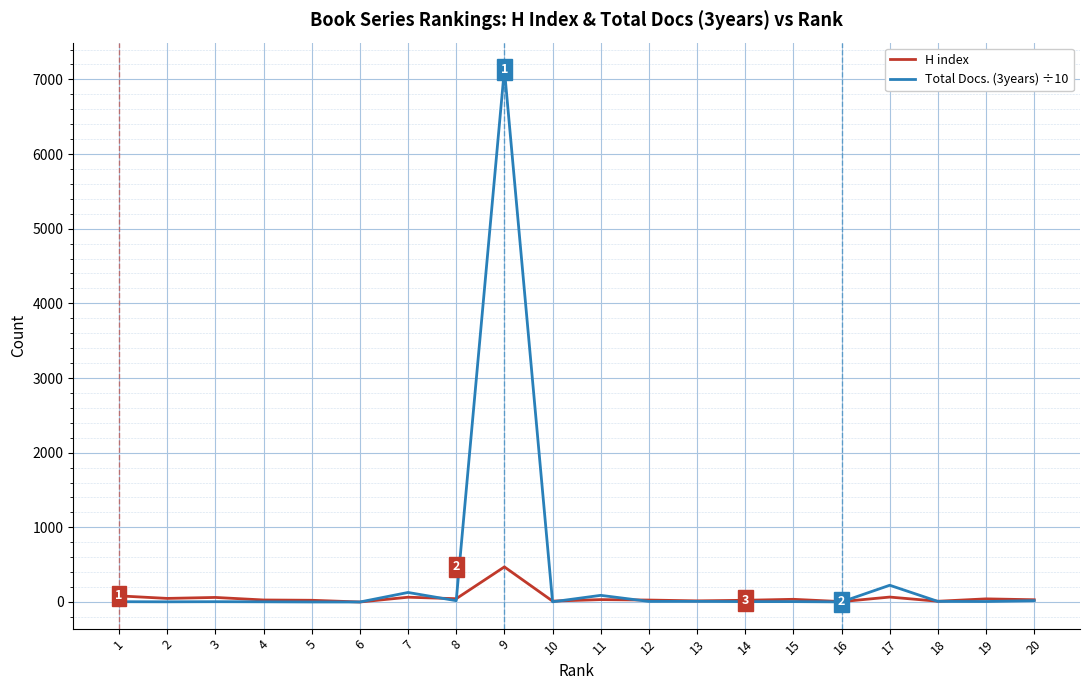

Which series has the largest total across all categories?

Total Docs. (3years) ÷10